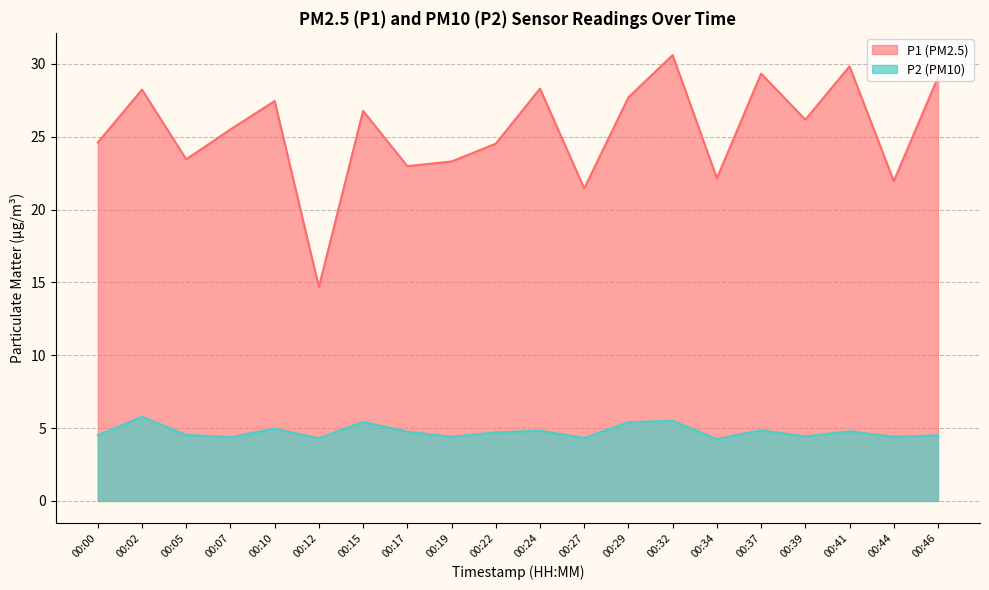

At 00:07, list the series in order from largest to smallest.

P1 (PM2.5), P2 (PM10)